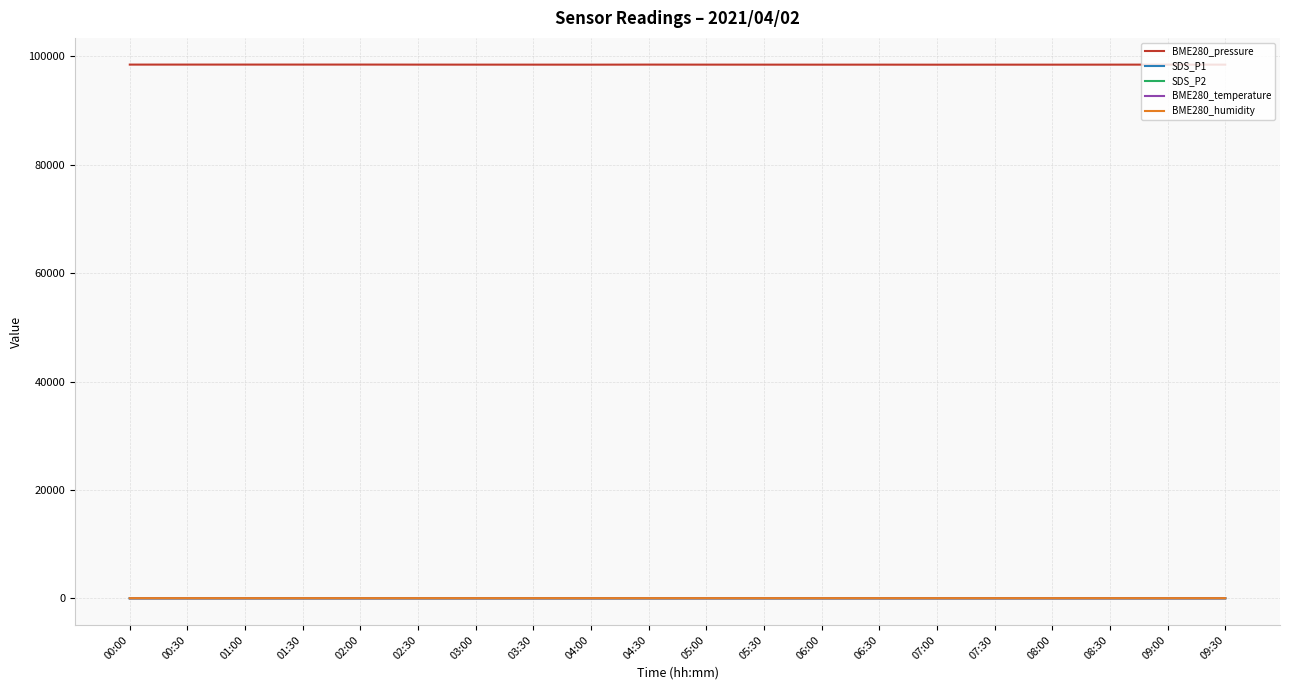

Which series has the largest total across all categories?

BME280_pressure